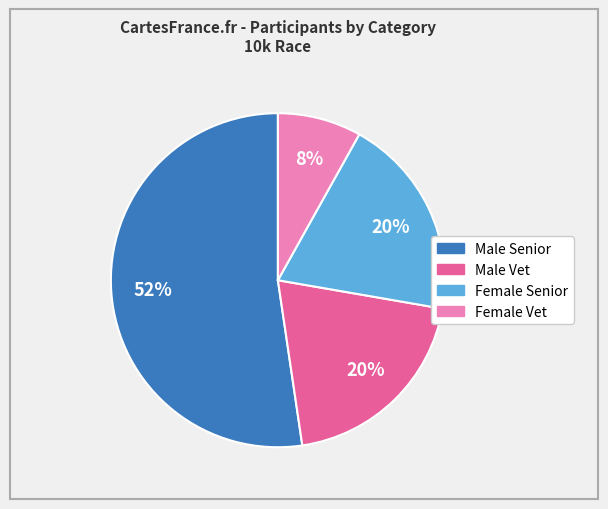

To the nearest percent, what is the difference between the largest and smallest slice percentages?

44%